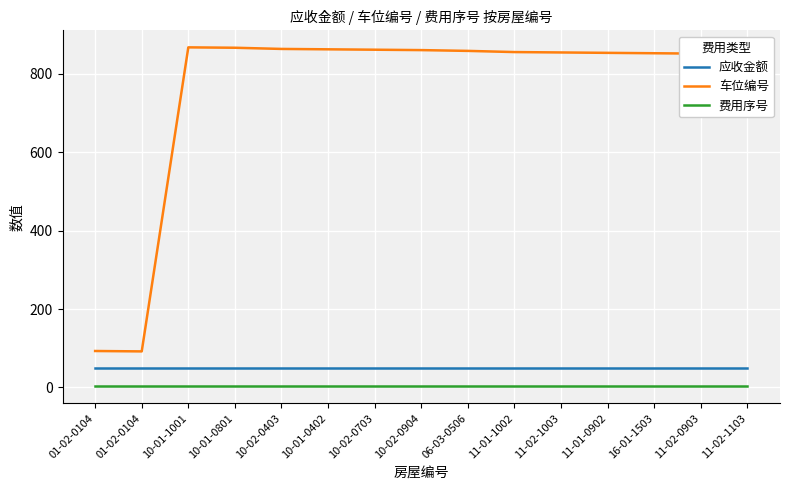

What are all the series names shown in the legend?

应收金额, 车位编号, 费用序号